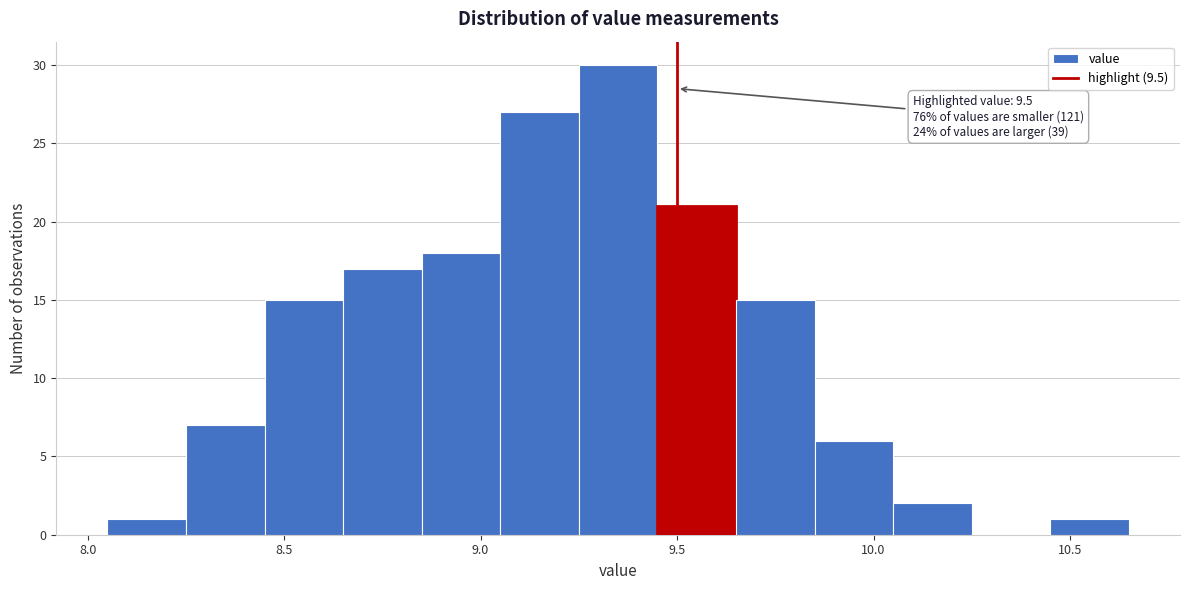

Over which range of the x-axis is the bar tallest?

9.25 to 9.45